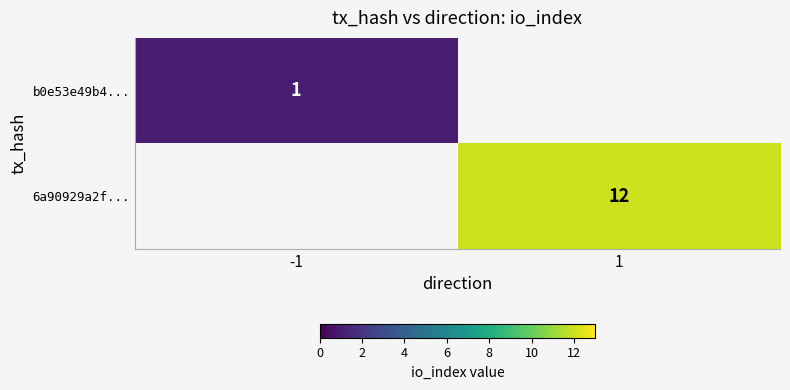

The b0e53e49b4... series shows 1 at -1. True or false?

True